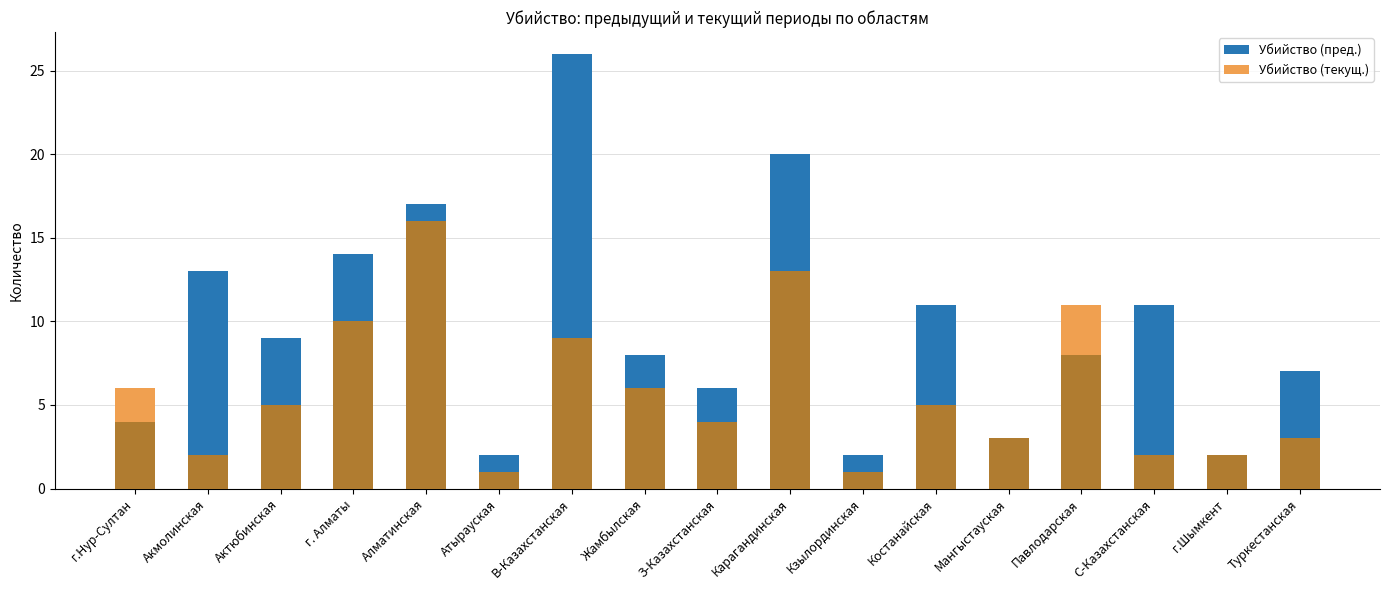

Count the number of data series in this chart.

2